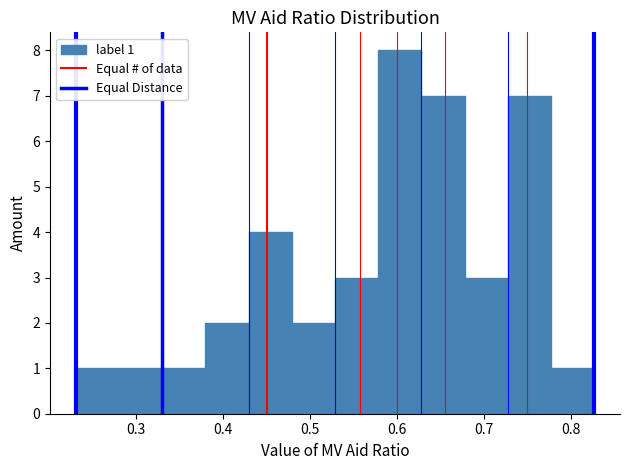

Over which range of the x-axis is the bar tallest?

0.58 to 0.63